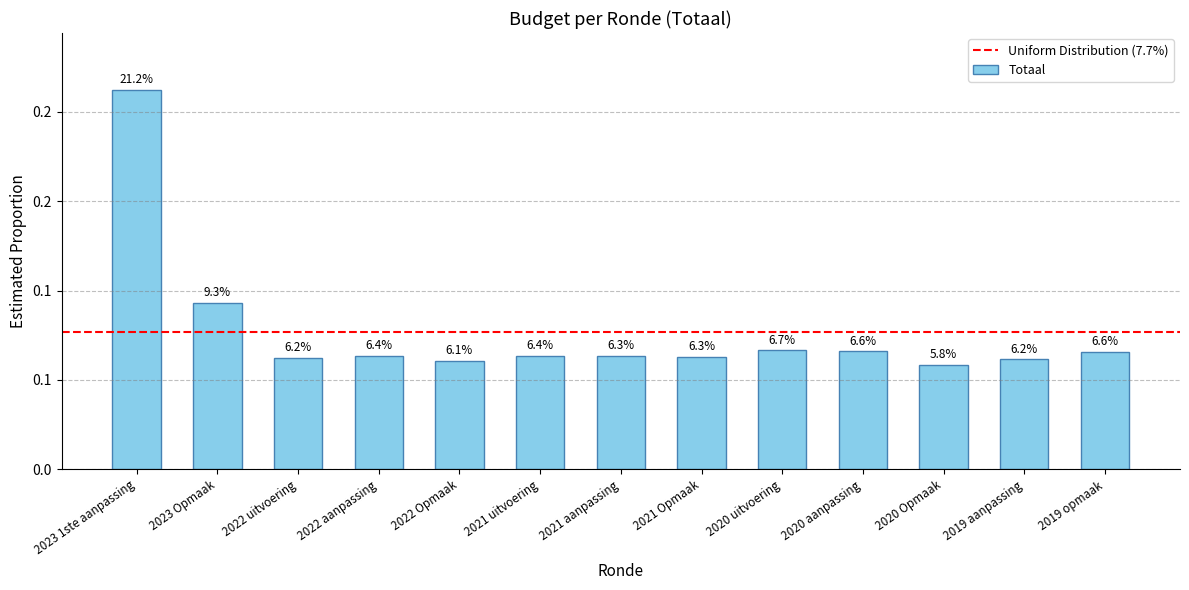

What is the label of the 10th bar from the left?

2020 aanpassing